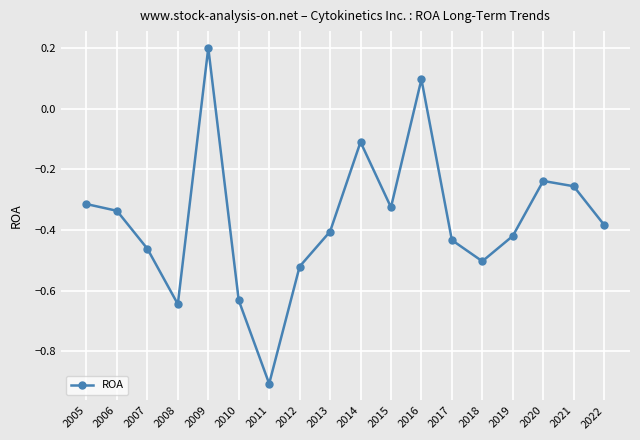

How many points are higher than both their immediate neighbors (excluding endpoints)?

4